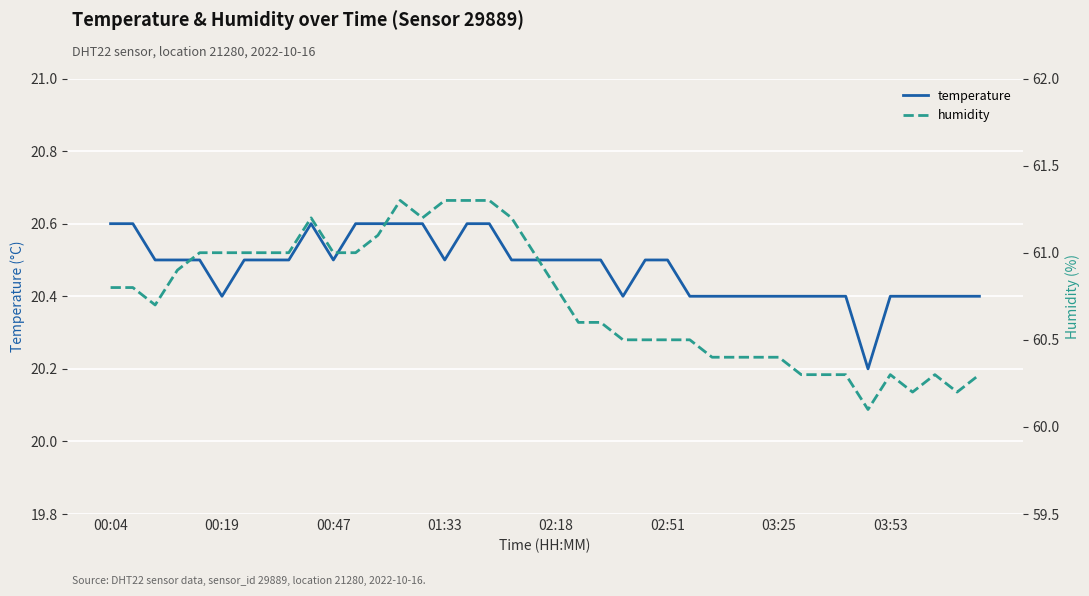

Where is temperature nearest to the value 20?

34